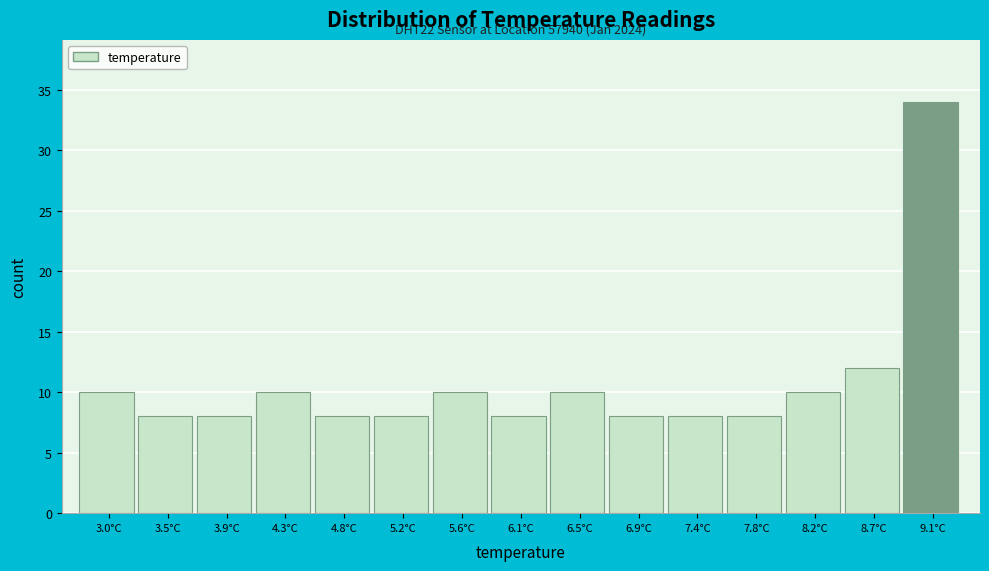

Over which range of the x-axis is the bar tallest?

8.85 to 9.30